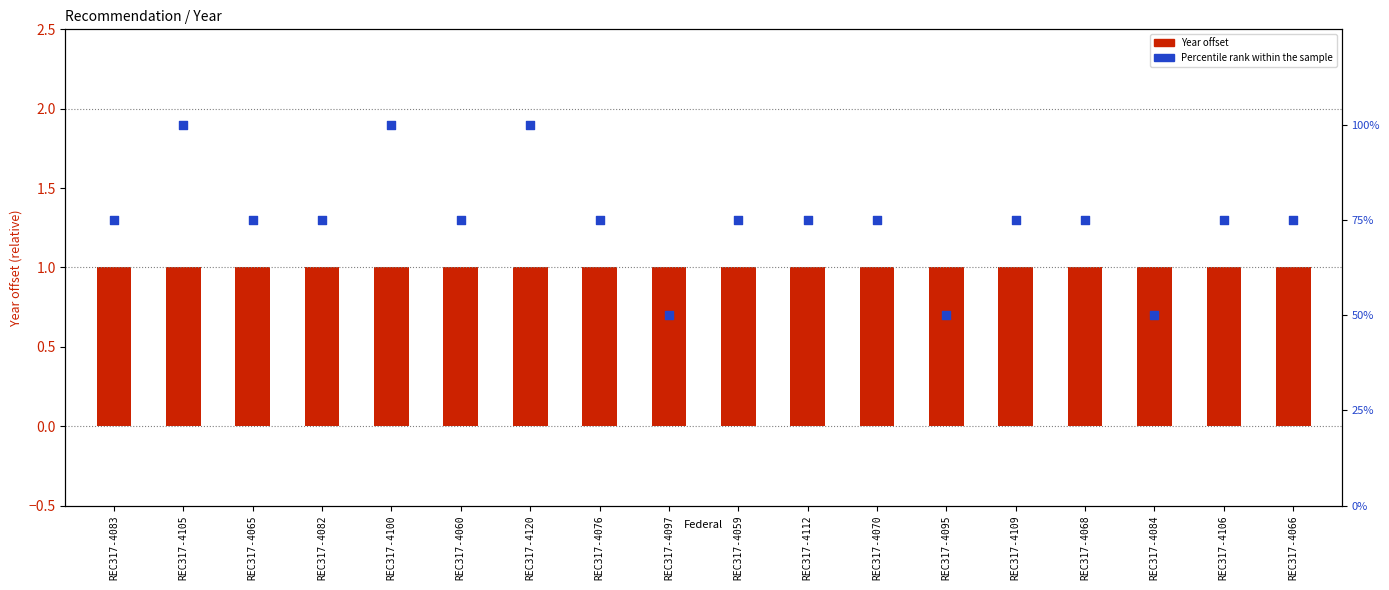

Is the value of Percentile rank at REC317-4083 greater than the value of Year offset at REC317-4059?

Yes